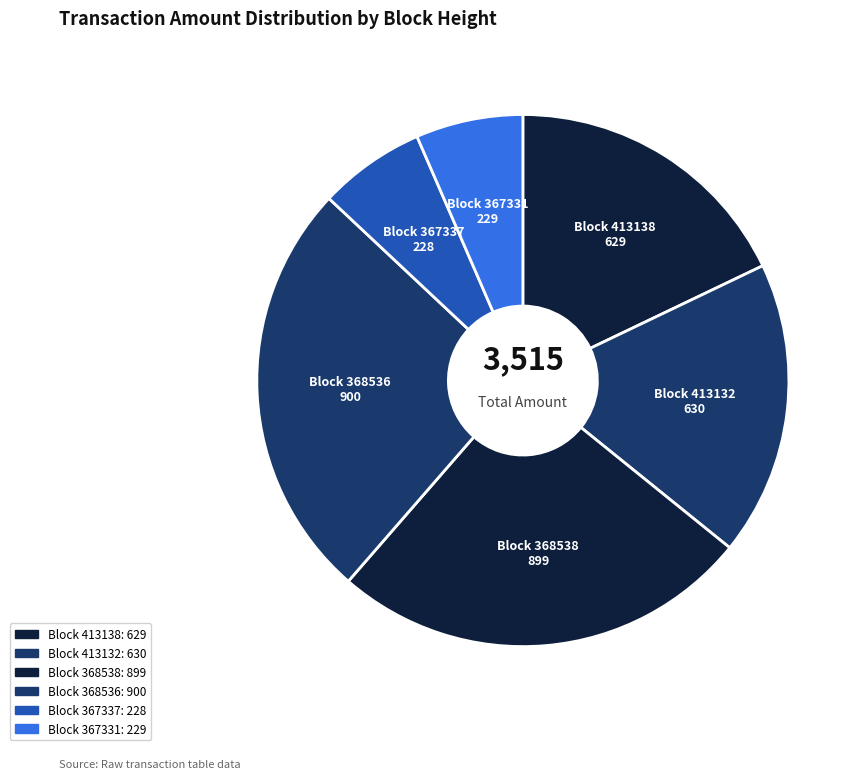

Is the sum of Block 367331 and Block 368536 greater than half?

No